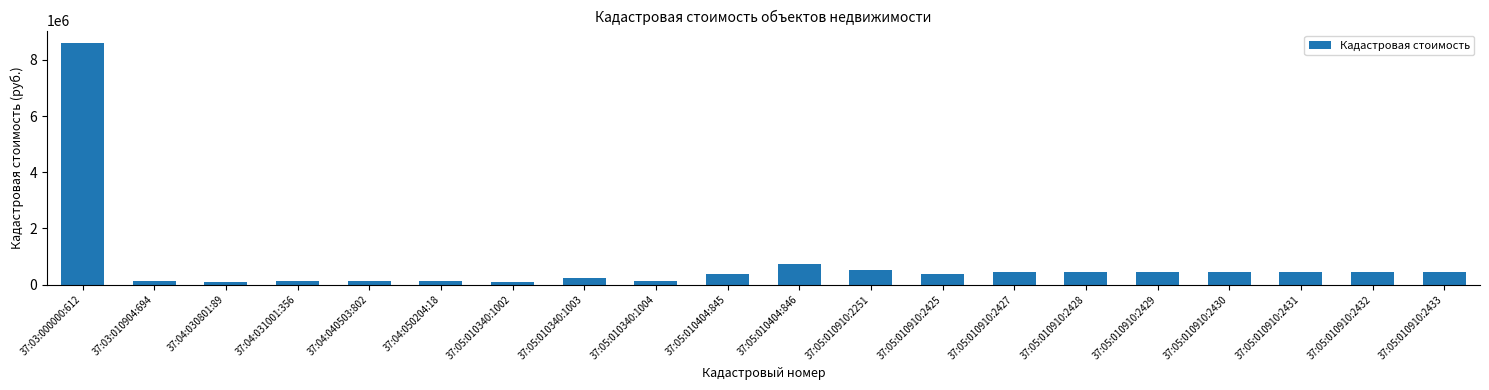

What is the difference between the values at 37:05:010340:1003 and 37:04:030801:89?

167503.4